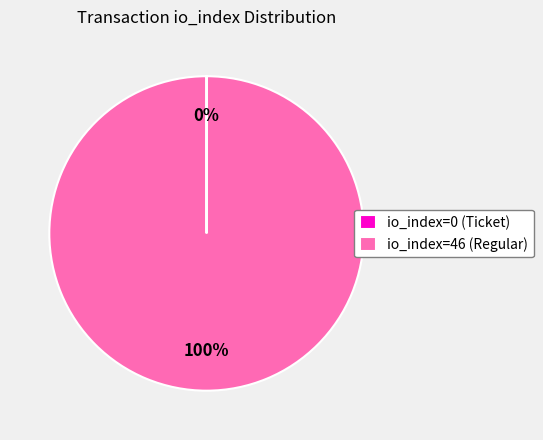

Is io_index=46 (Regular) the majority of the pie?

Yes